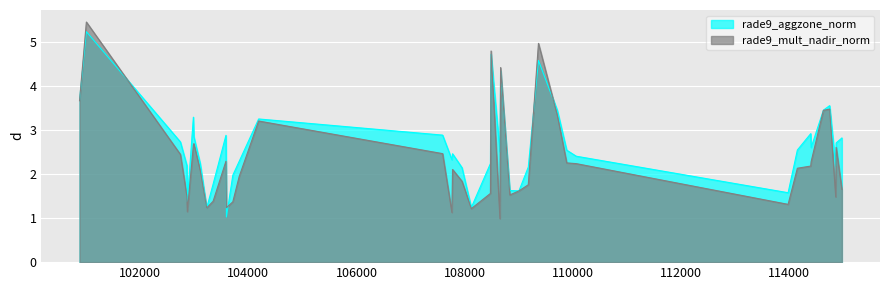

Which category has the lowest value in the rade9_mult_nadir_norm series?

108650